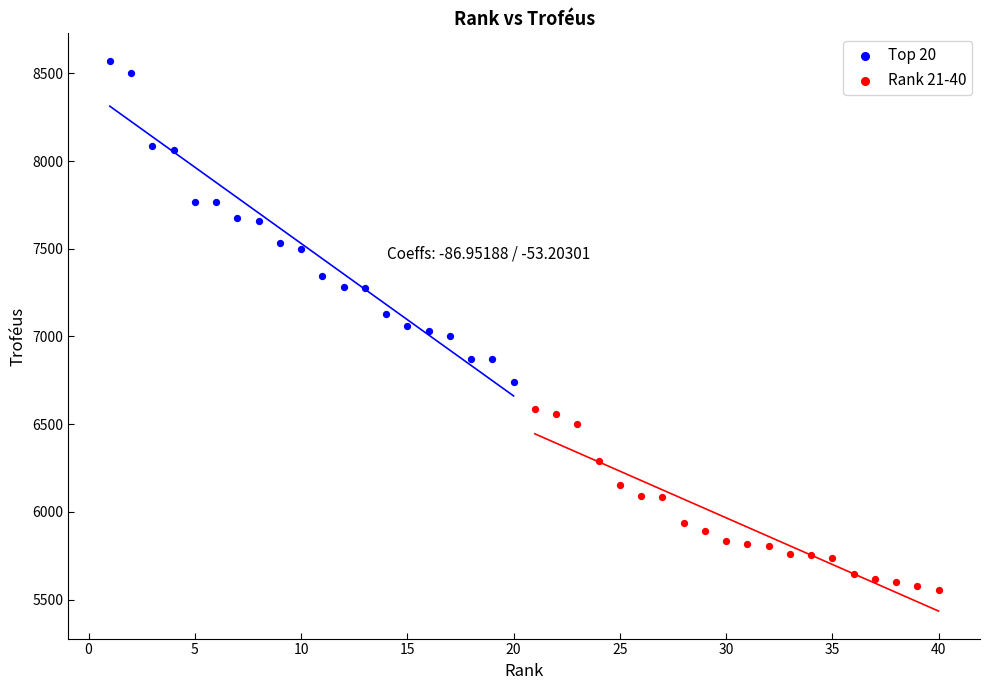

Which series contains the lowest Y value?

Rank 21-40